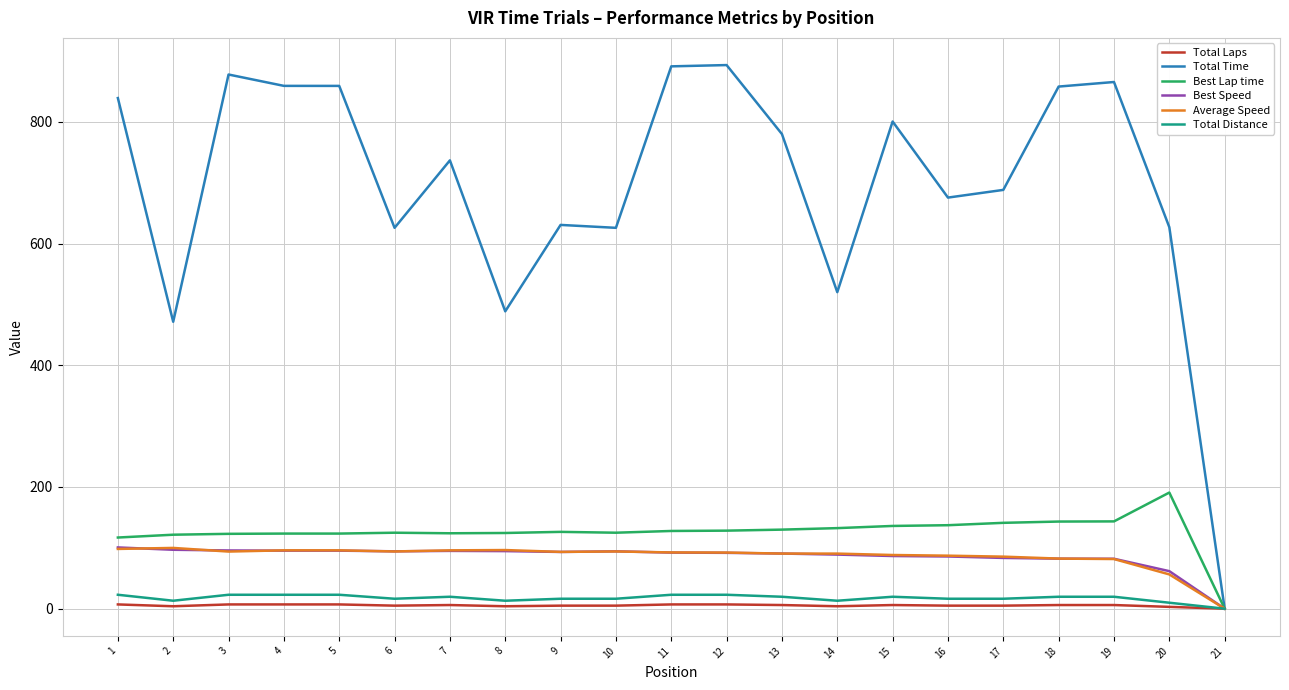

What is the highest value of the Best Speed series?

100.7